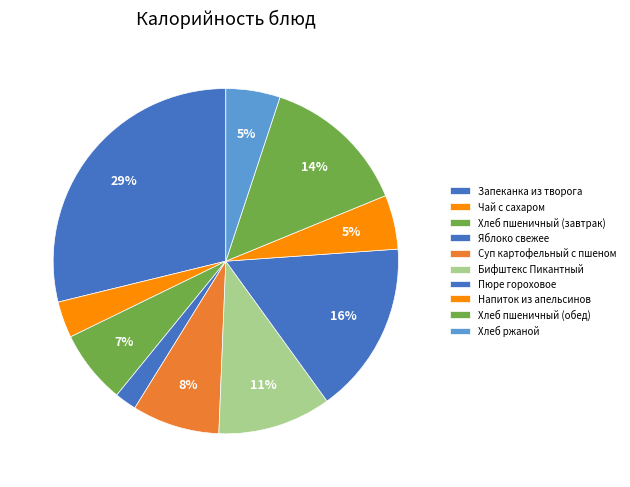

Count the number of slices in the pie.

10